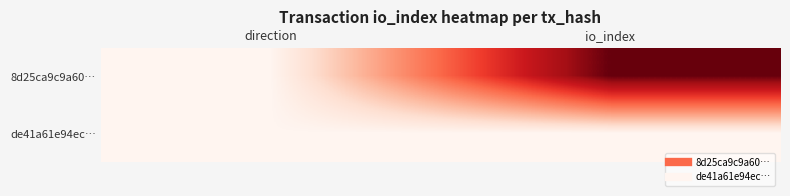

What is the maximum value shown in the chart?

1135